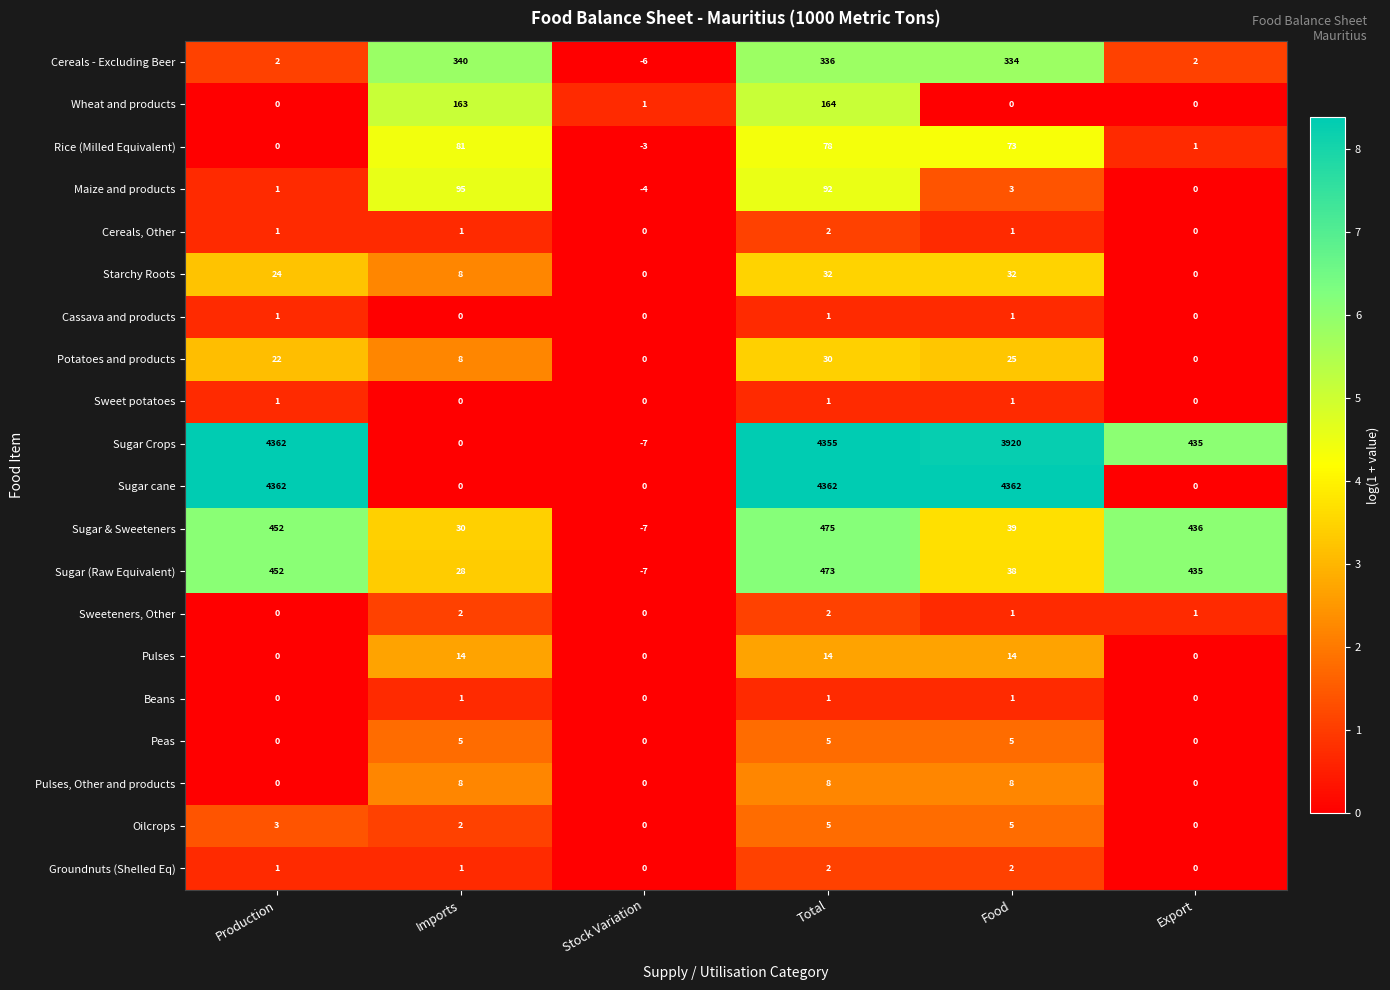

What is the sum of all Beans values?

3